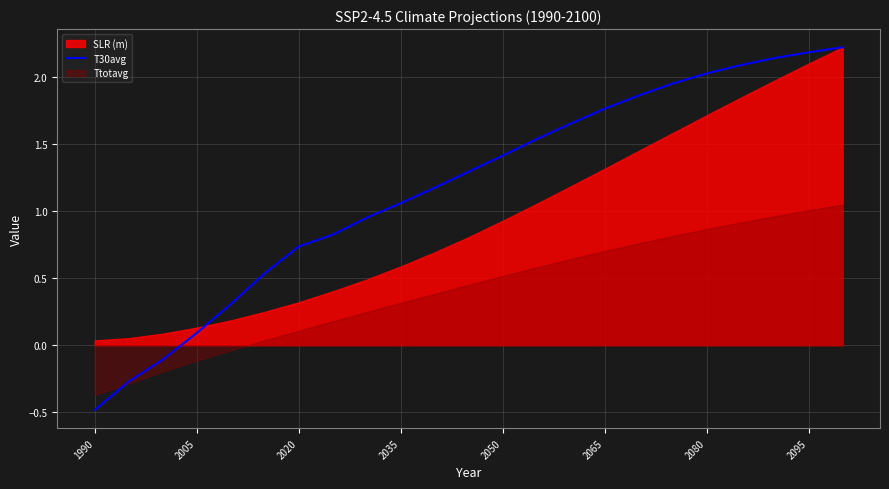

What is the maximum value for T30avg?

2.2